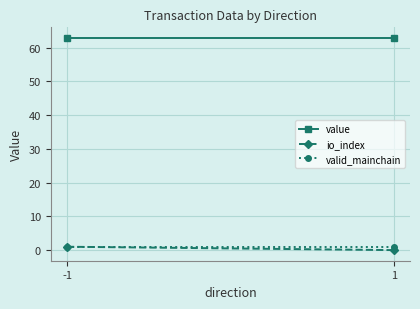

True or false: io_index has a value of 0.0 at 1.

True